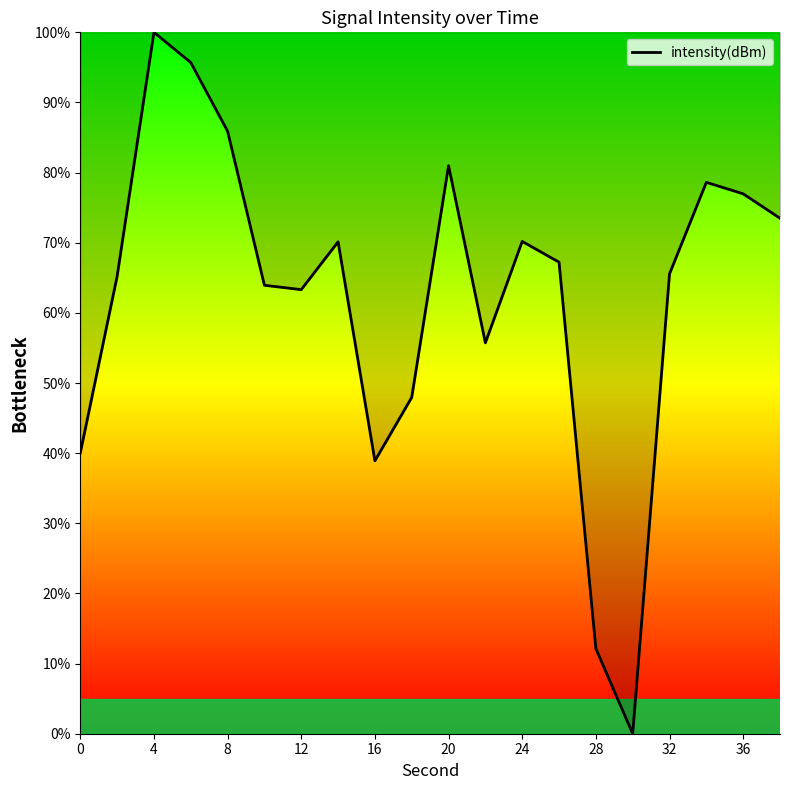

What is the average value?

62.6